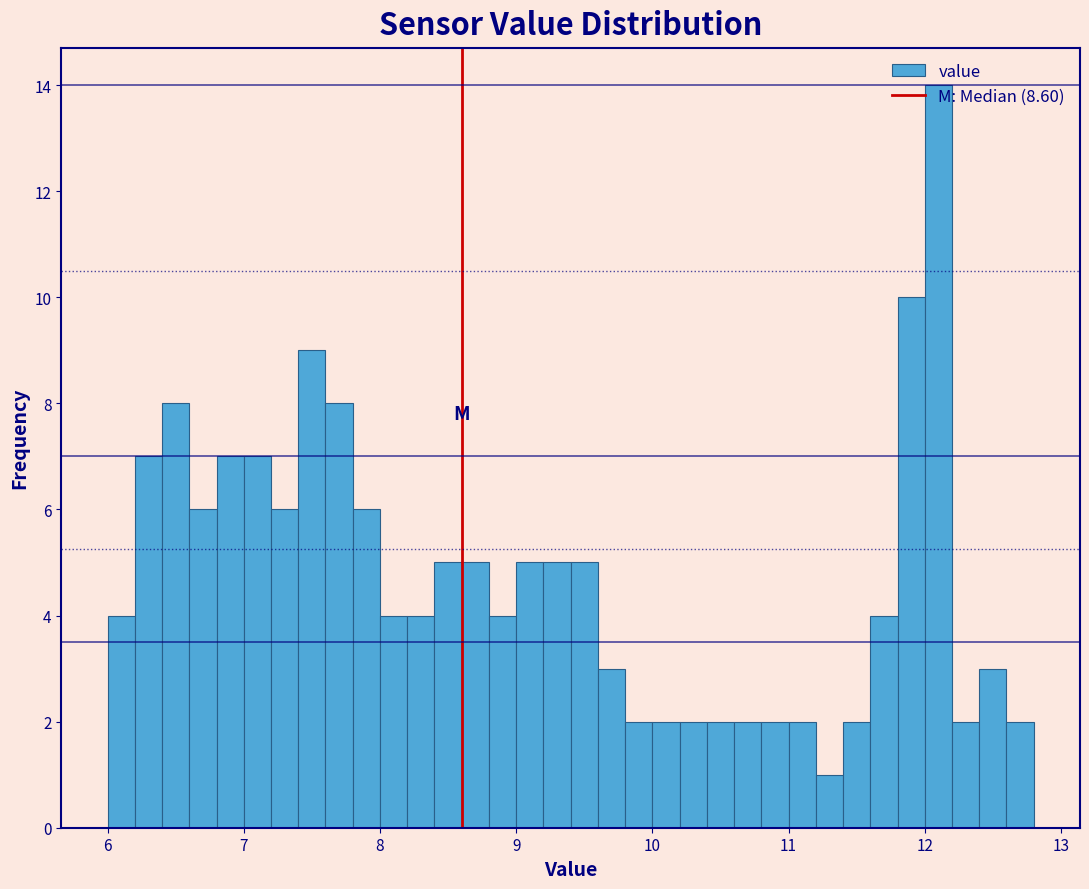

Around what value on the x-axis is the tallest bar? Give the approximate position of its centre, as read against the axis.

12.1